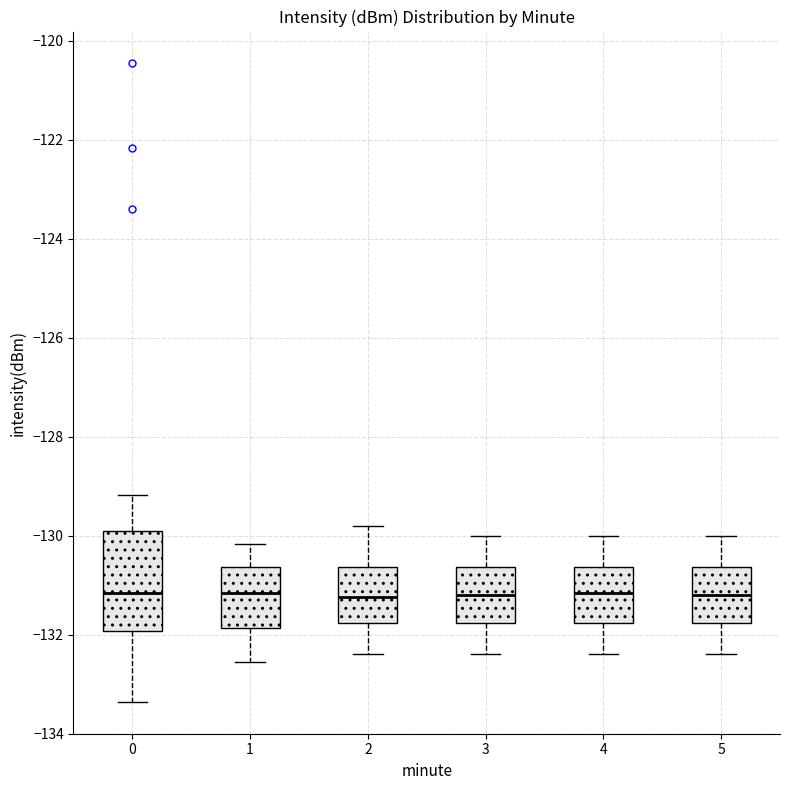

Which box is the tallest, from its lower edge to its upper edge?

0